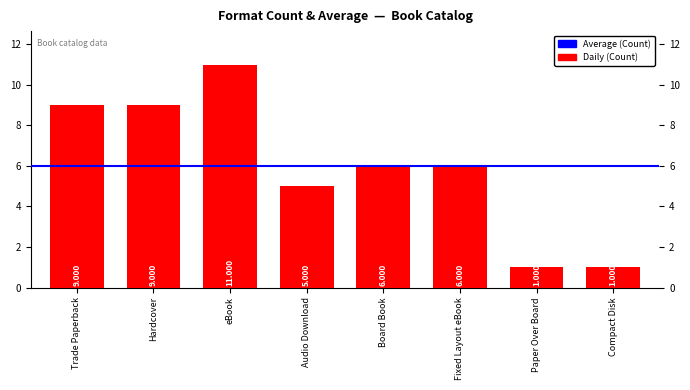

What is the smallest value displayed?

1